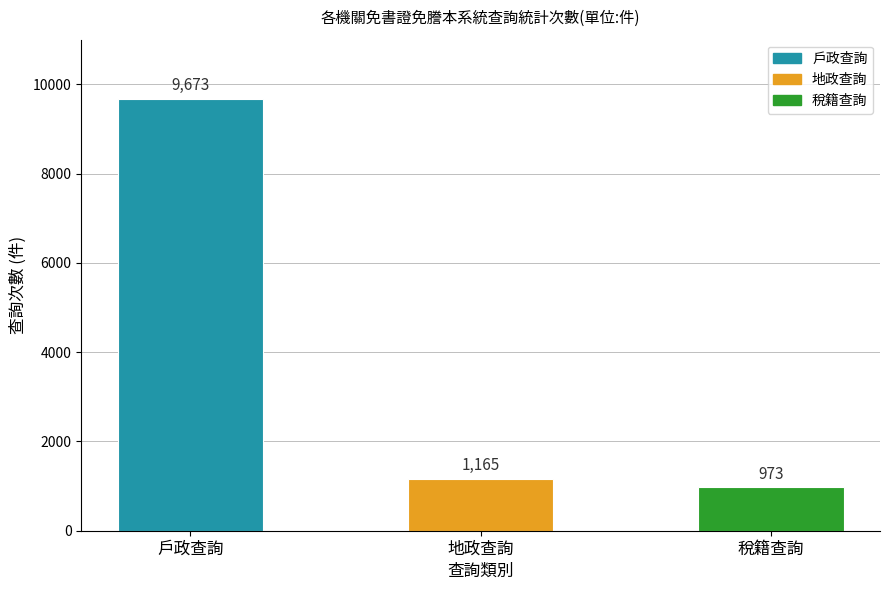

At which label does the data first exceed 1165?

戶政查詢